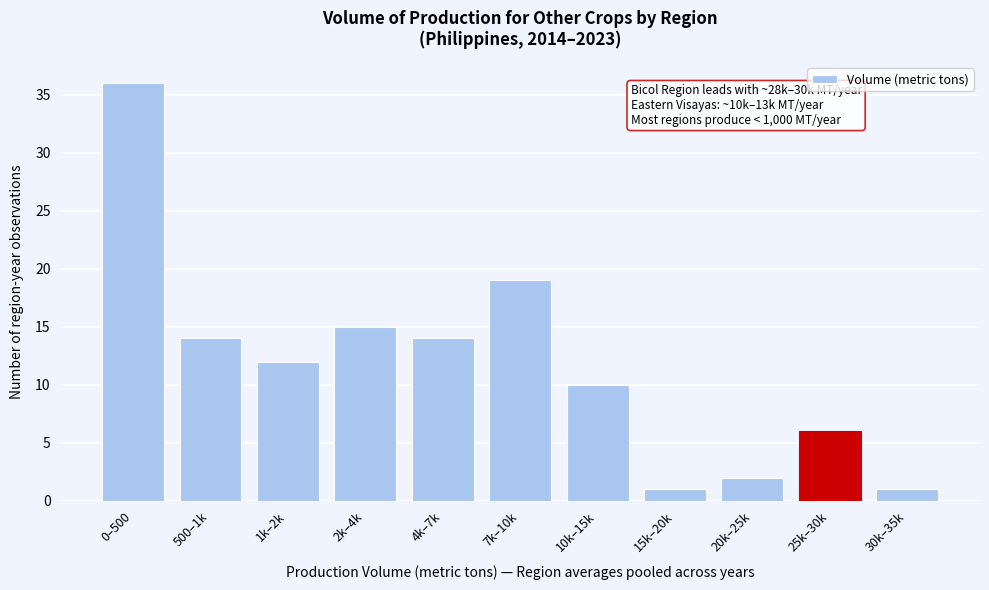

Reading left to right, transcribe all the data shown in this chart.

0–500=36	500–1k=14	1k–2k=12	2k–4k=15	4k–7k=14	7k–10k=19	10k–15k=10	15k–20k=1	20k–25k=2	25k–30k=6	30k–35k=1